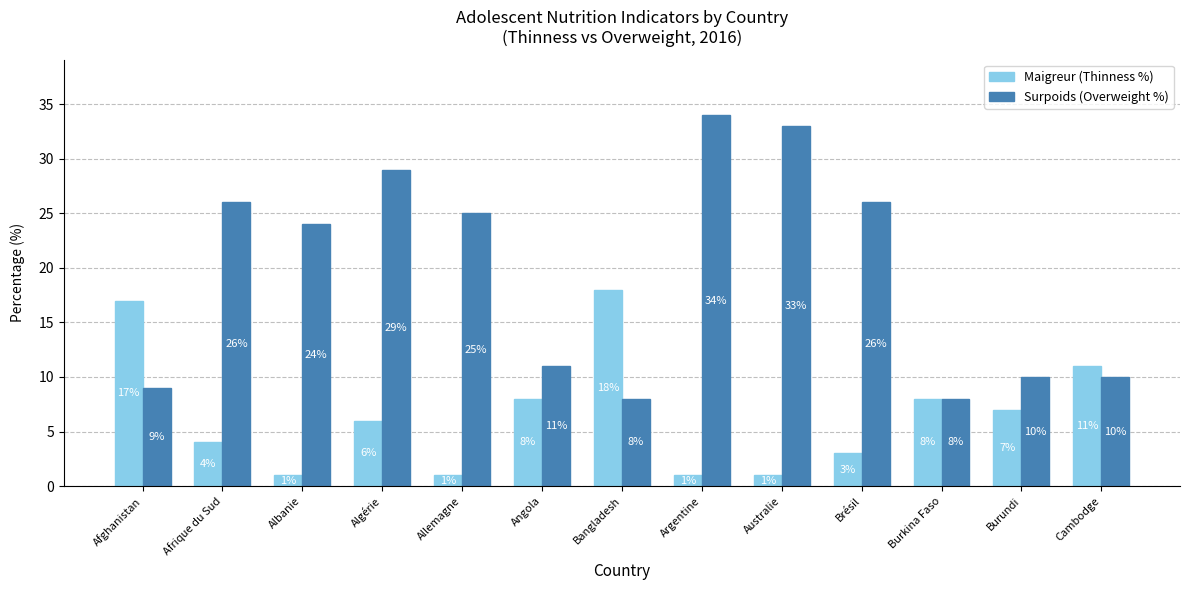

Is the value of Surpoids (Overweight %) at Albanie greater than the value of Maigreur (Thinness %) at Cambodge?

Yes